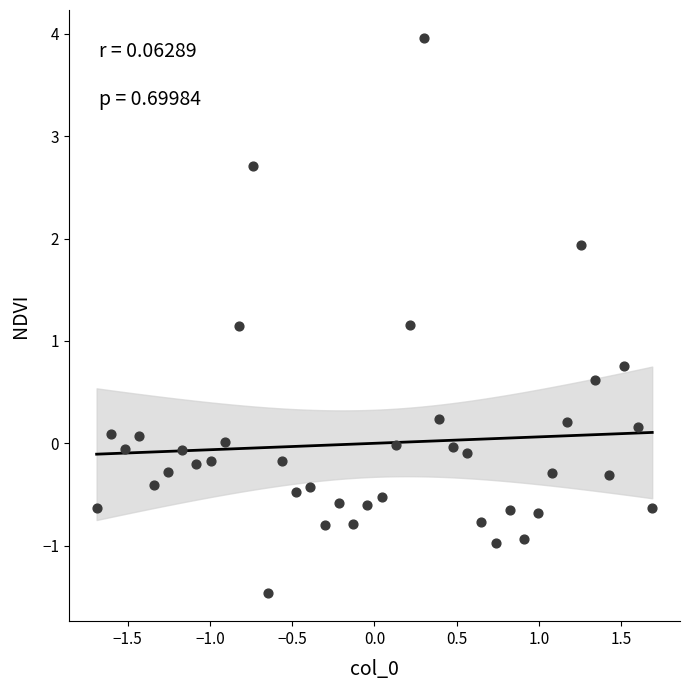

What is the range of X values (max minus min)?

3.4